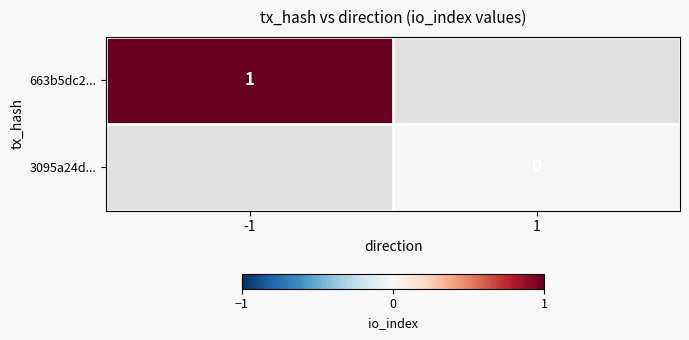

The value of 663b5dc2... at -1 is 1. True or false?

True